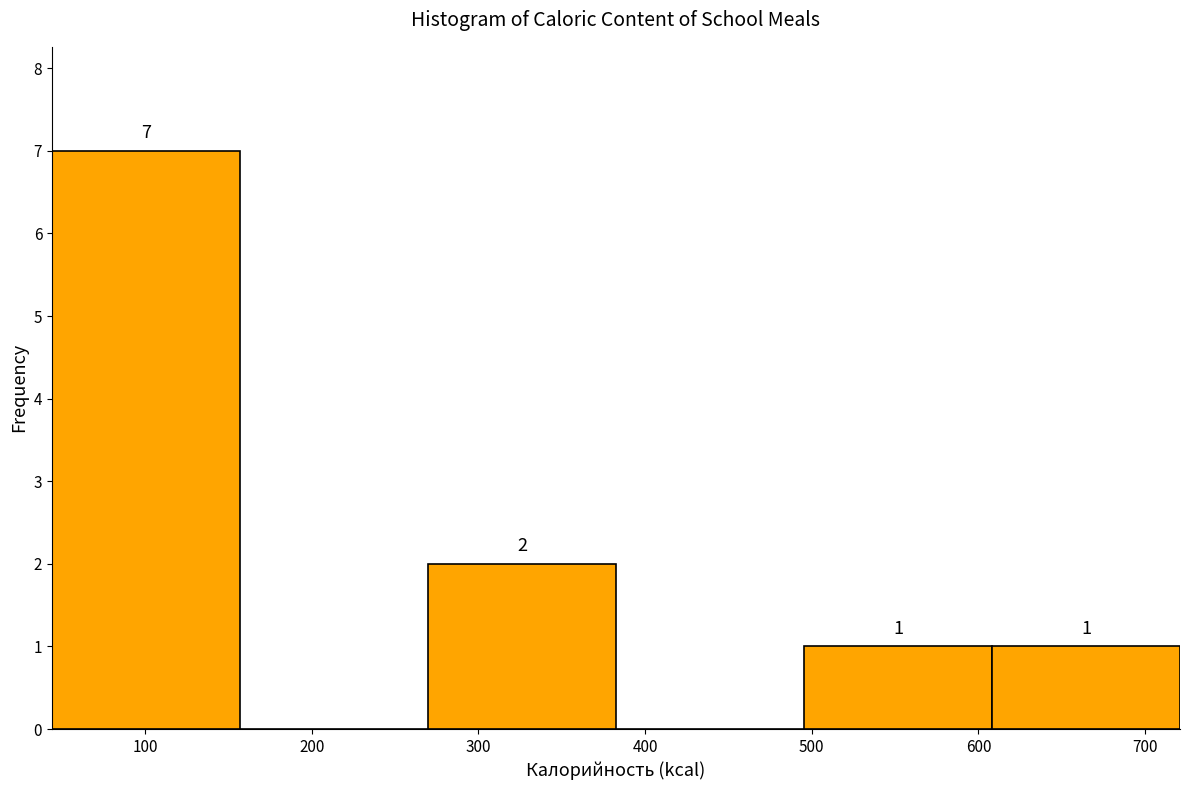

Over which range of the x-axis is the bar tallest?

40 to 160